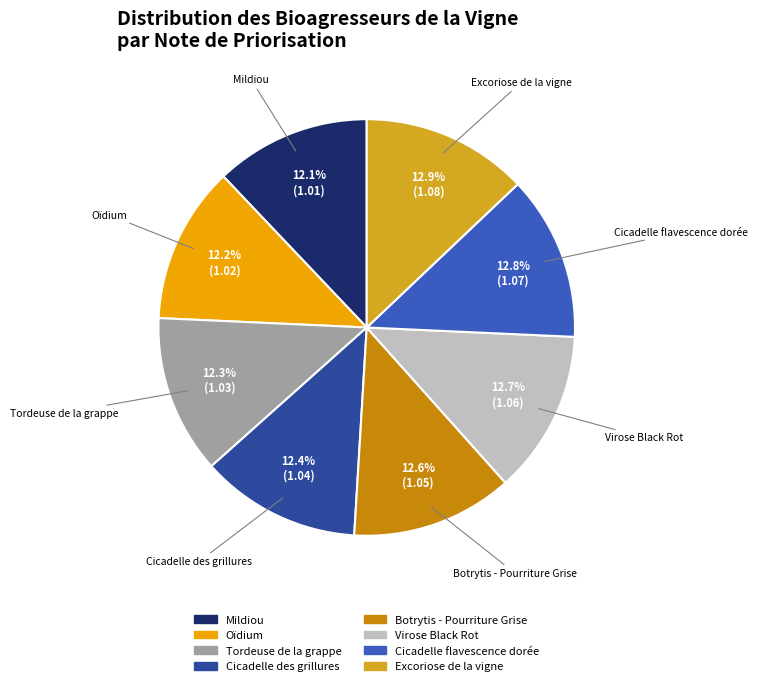

What is the ratio of the value at Mildiou to the value at Tordeuse de la grappe?

1.0